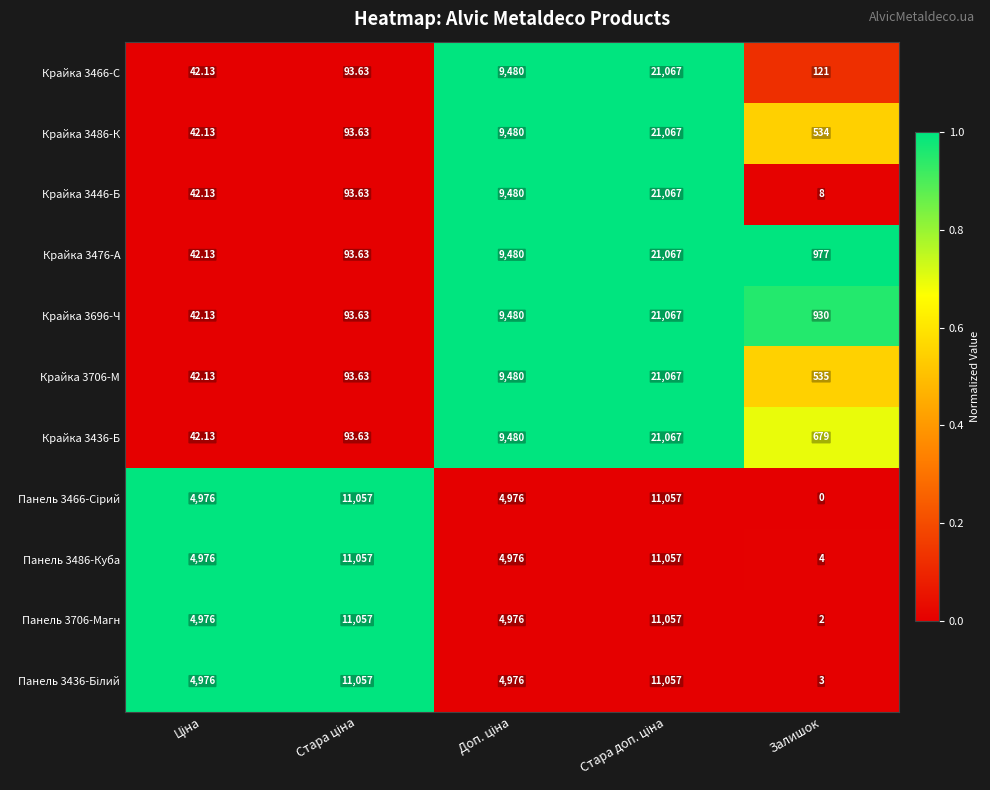

Which label corresponds to the smallest value in the chart?

Залишок